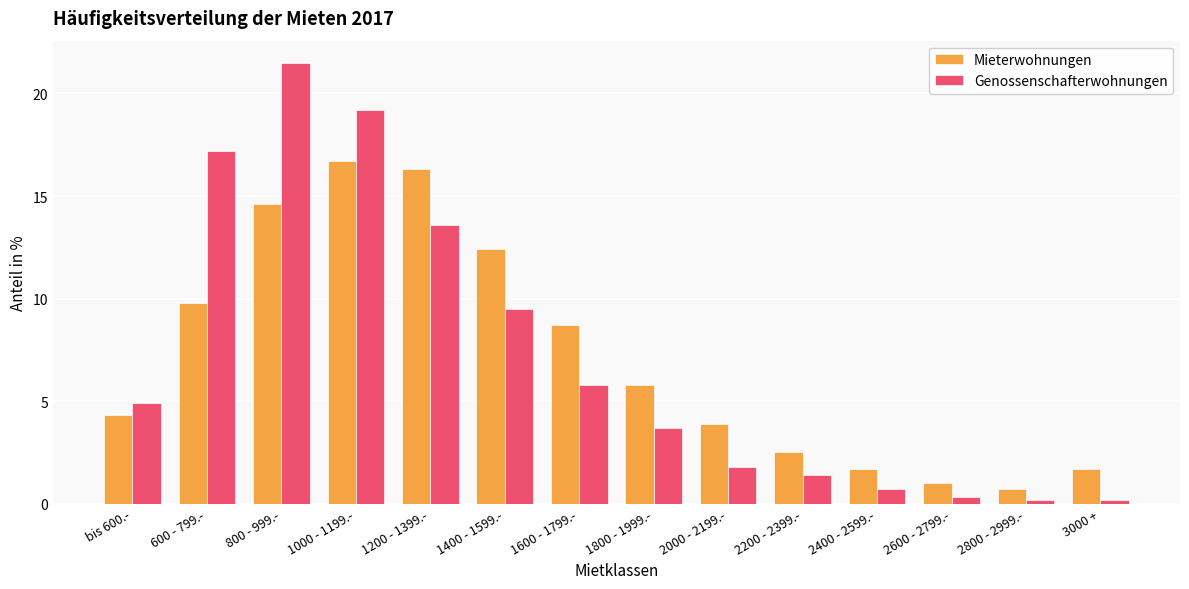

Reading left to right, extract all data points from this chart.

Mieterwohnungen: bis 600.-=4.3	600 - 799.-=9.8	800 - 999.-=14.6	1000 - 1199.-=16.7	1200 - 1399.-=16.3	1400 - 1599.-=12.4	1600 - 1799.-=8.7	1800 - 1999.-=5.8	2000 - 2199.-=3.9	2200 - 2399.-=2.5	2400 - 2599.-=1.7	2600 - 2799.-=1.0	2800 - 2999.-=0.7	3000 +=1.7
Genossenschafterwohnungen: bis 600.-=4.9	600 - 799.-=17.2	800 - 999.-=21.5	1000 - 1199.-=19.2	1200 - 1399.-=13.6	1400 - 1599.-=9.5	1600 - 1799.-=5.8	1800 - 1999.-=3.7	2000 - 2199.-=1.8	2200 - 2399.-=1.4	2400 - 2599.-=0.7	2600 - 2799.-=0.3	2800 - 2999.-=0.2	3000 +=0.2